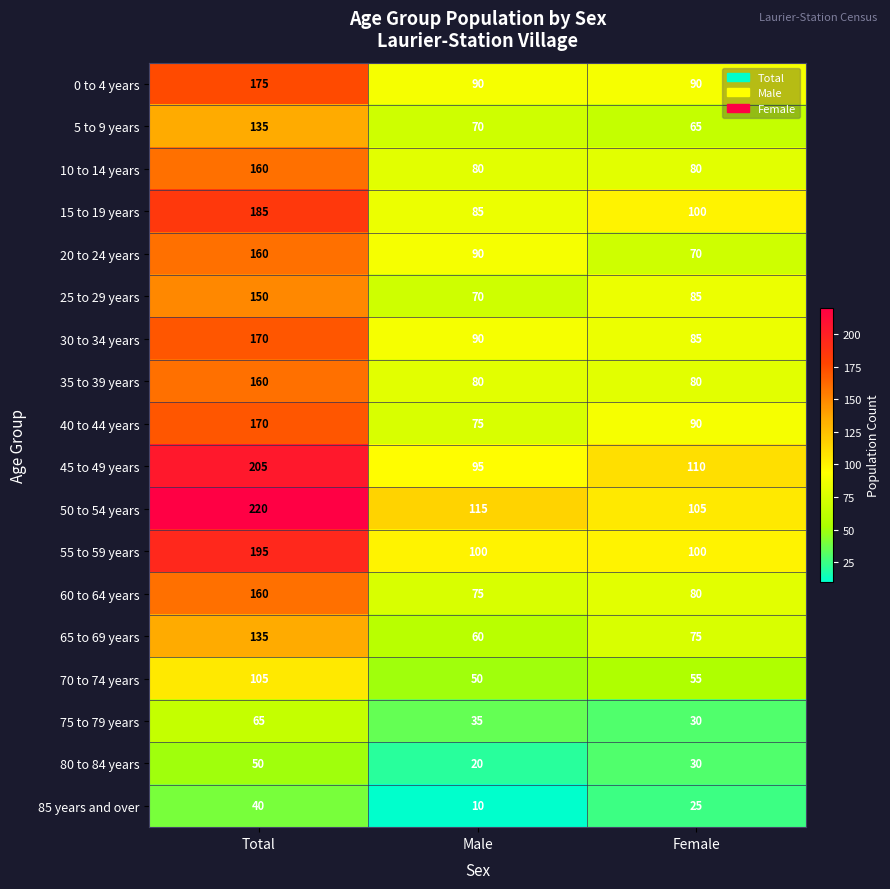

List the labels in order of 5 to 9 years value, largest first.

Total, Male, Female